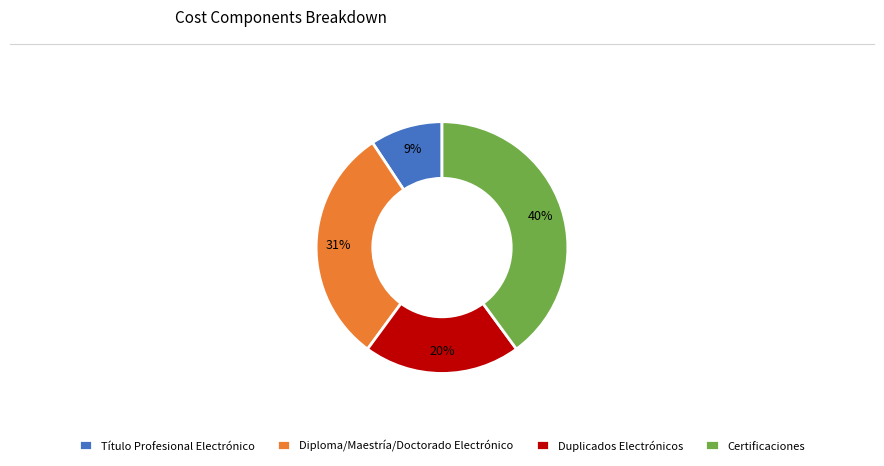

To the nearest percent, what is the average slice percentage?

25%